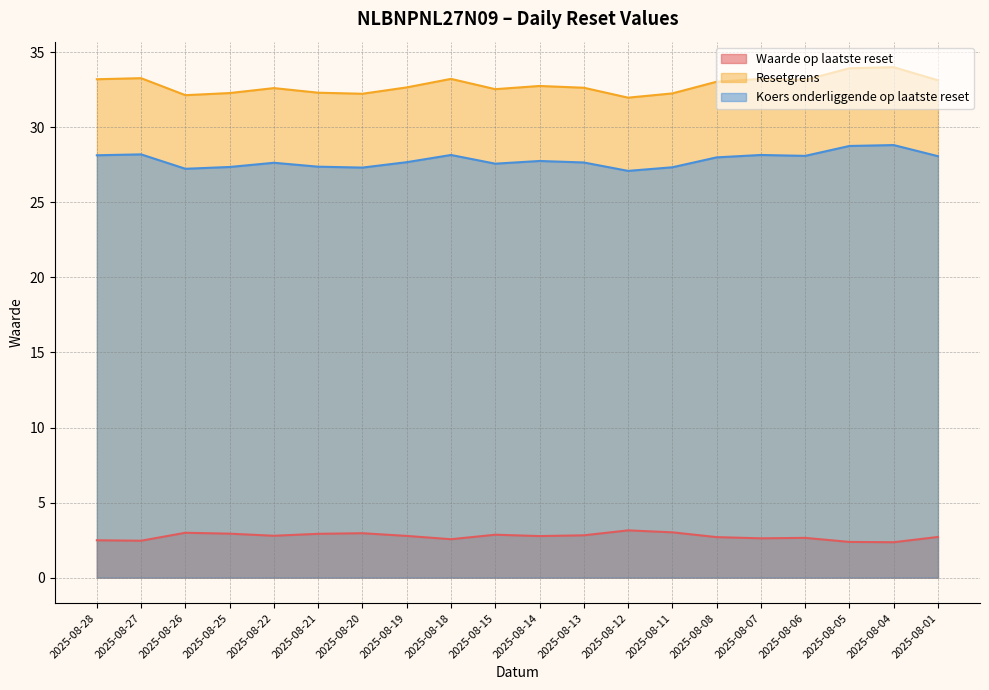

Which has a higher value, 2025-08-13 or 2025-08-06?

2025-08-13